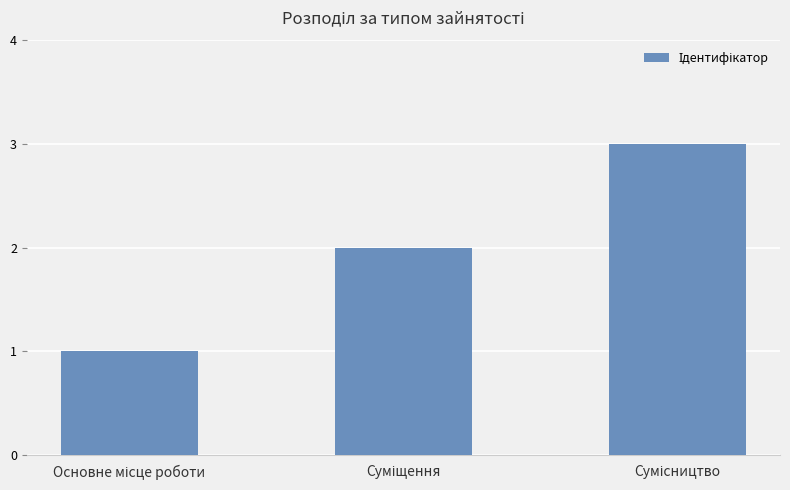

What is the sum of all values?

6